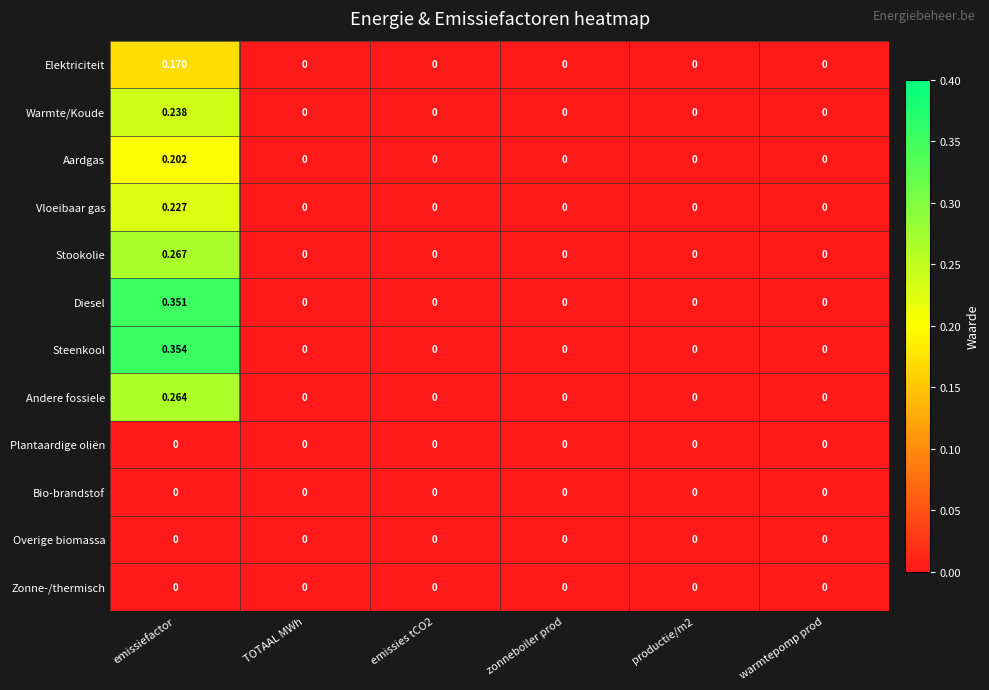

Which series has the widest spread of values?

Steenkool